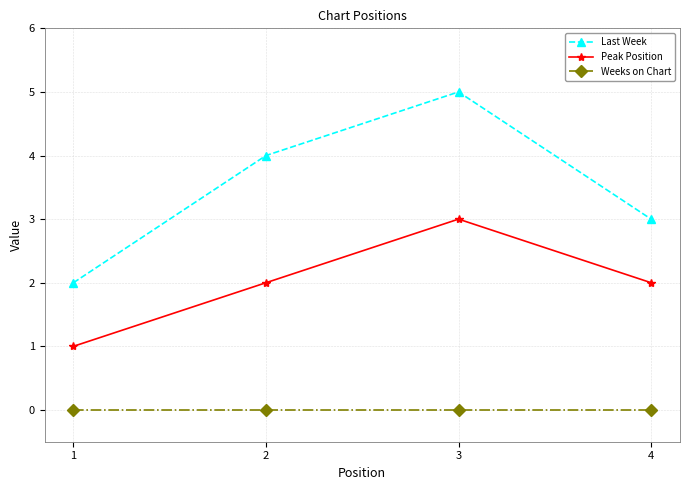

What is the difference between the highest and lowest values at 2?

4